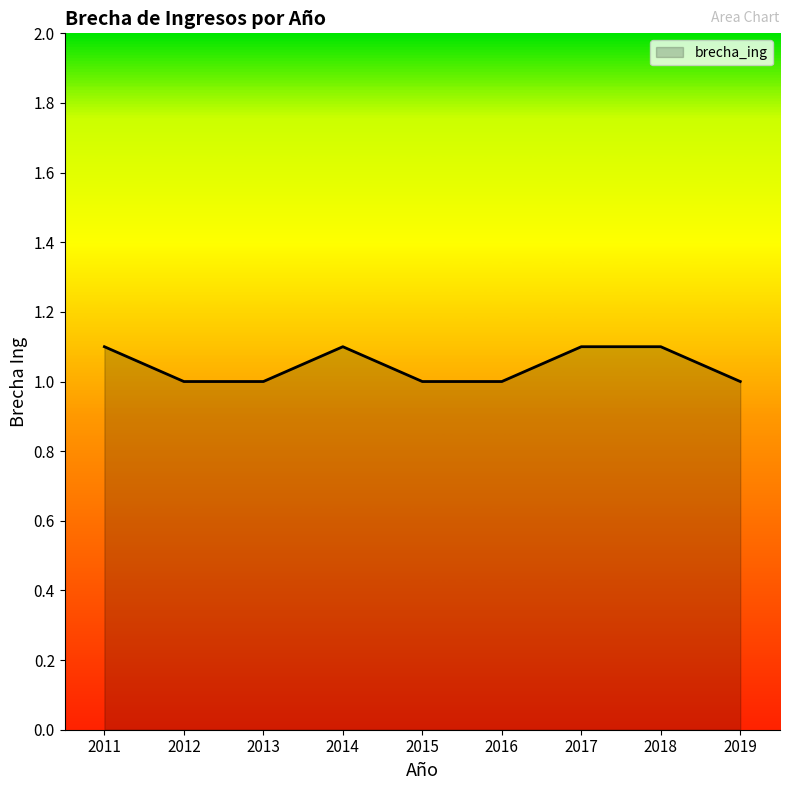

The value at 2019 is 1.0. True or false?

True